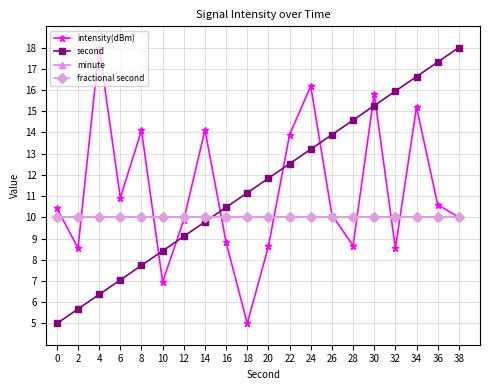

How many lines are shown in the chart?

4